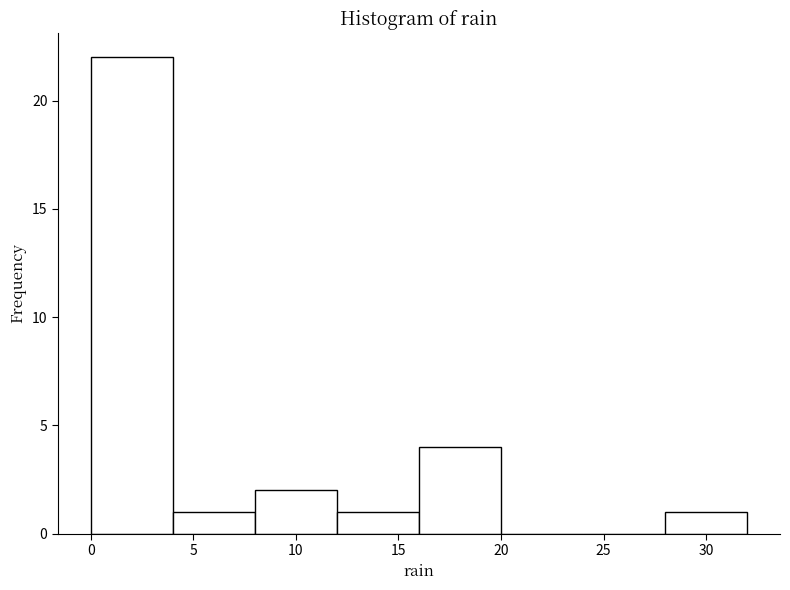

Reading left to right, list every bar in this chart as the range it spans on the x-axis followed by its height. The values are not printed on the chart, so give them approximately, as read against the axis.

0 to 4: 22
4 to 8: 1
8 to 12: 2
12 to 16: 1
16 to 20: 4
20 to 24: 0
24 to 28: 0
28 to 32: 1